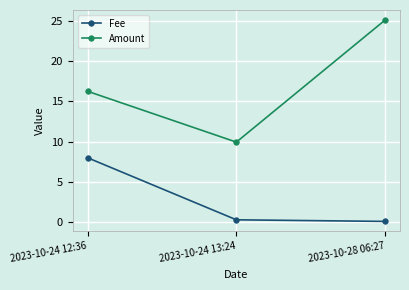

What are all the series names shown in the legend?

Fee, Amount